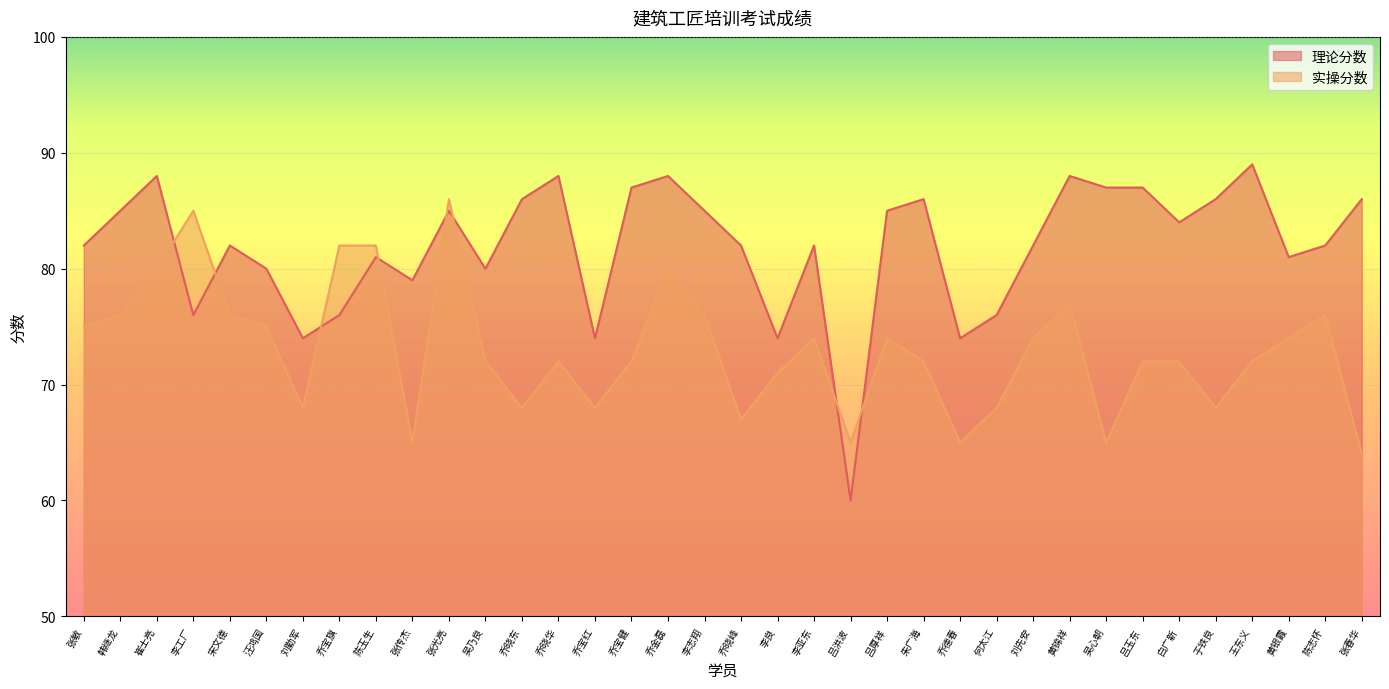

Reading left to right, list all the values displayed in this chart.

理论分数: 82	85	88	76	82	80	74	76	81	79	85	80	86	88	74	87	88	85	82	74	82	60	85	86	74	76	82	88	87	87	84	86	89	81	82	86
实操分数: 75	76	80	85	76	75	68	82	82	65	86	72	68	72	68	72	80	76	67	71	74	65	74	72	65	68	74	77	65	72	72	68	72	74	76	64